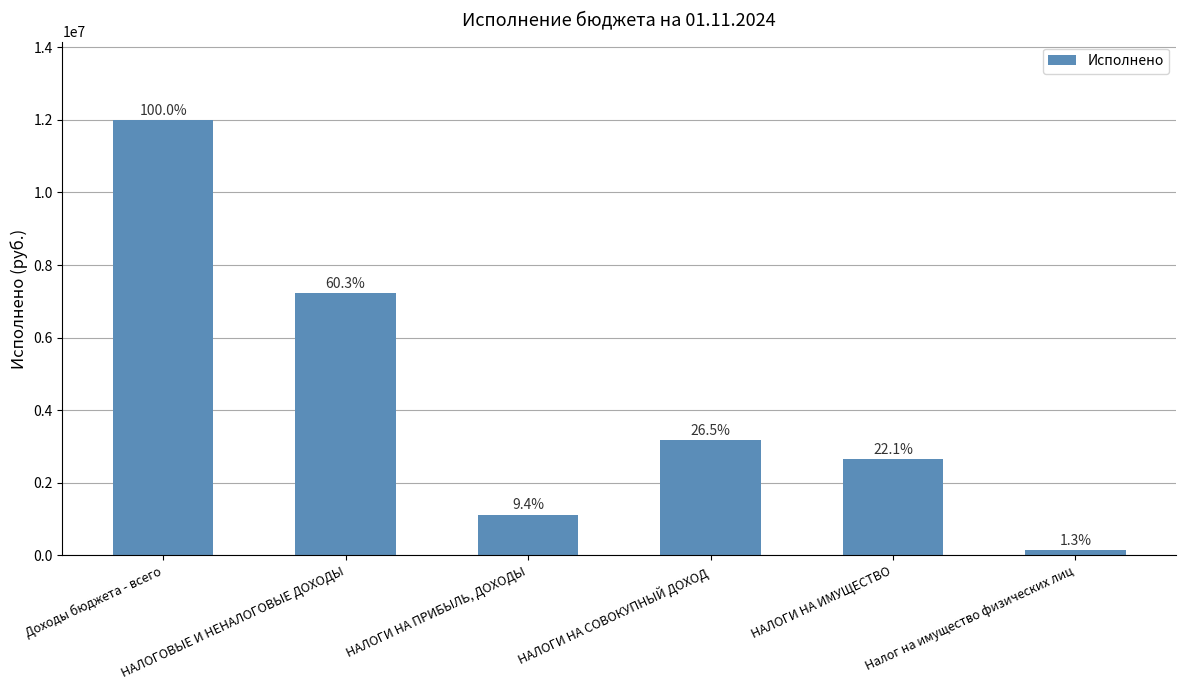

True or false: the data shows 3594579.7 at НАЛОГОВЫЕ И НЕНАЛОГОВЫЕ ДОХОДЫ.

False